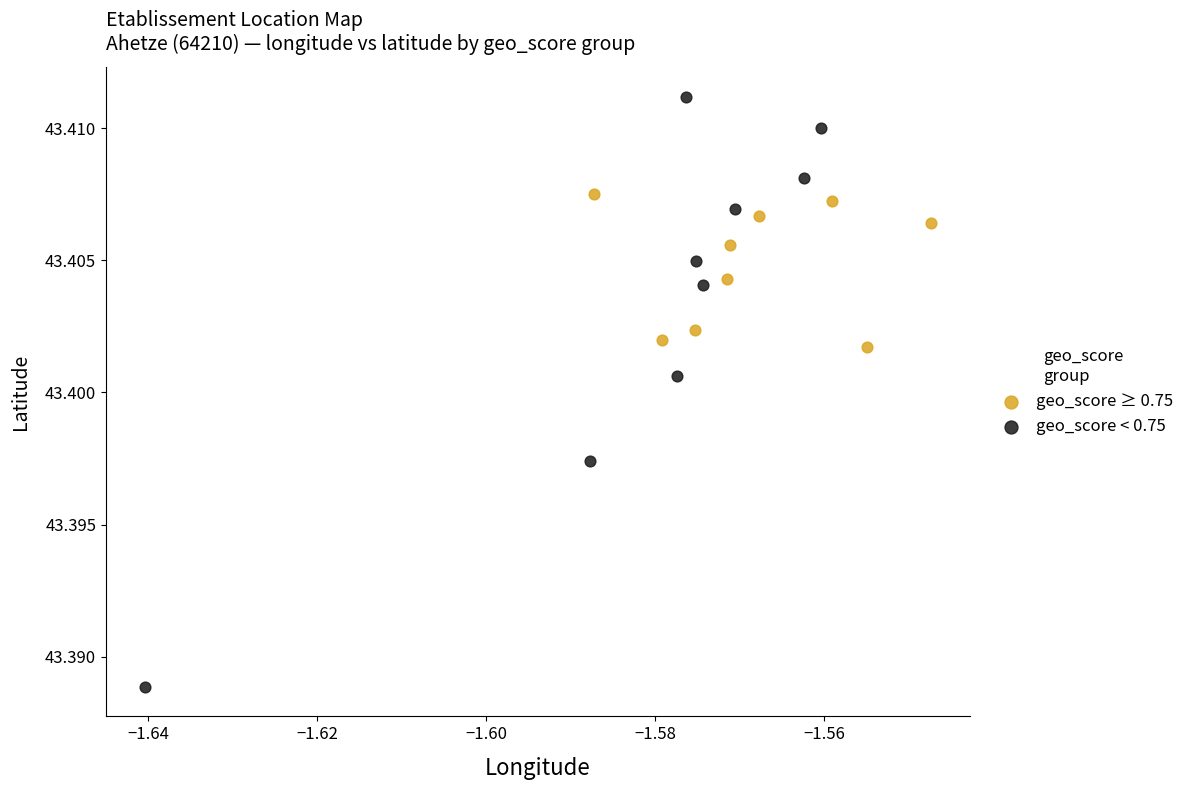

Which series has the largest Y range (max minus min)?

geo_score < 0.75